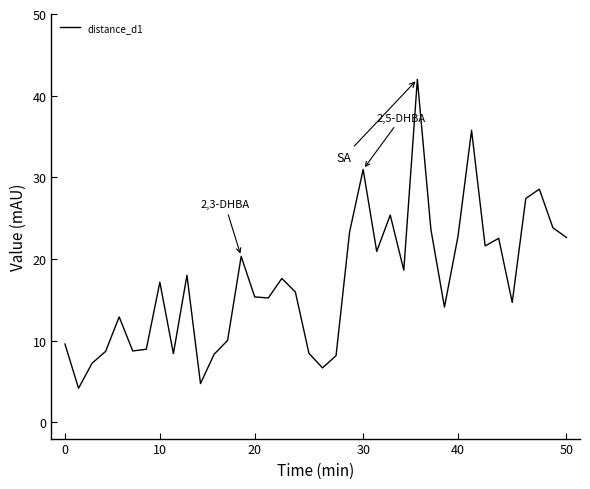

Does the chart have visible grid lines?

No